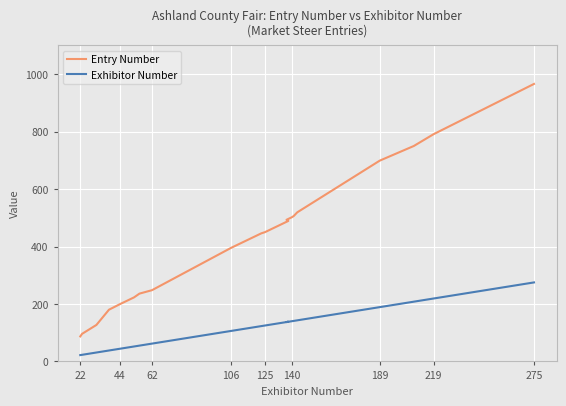

Reading left to right, transcribe all the data shown in this chart.

Entry Number: 87	96	127	180	199	223	236	248	395	446	450	489	493	502	506	519	699	750	791	966
Exhibitor Number: 22	23	31	38	44	52	55	62	106	123	125	138	137	140	141	143	189	208	219	275